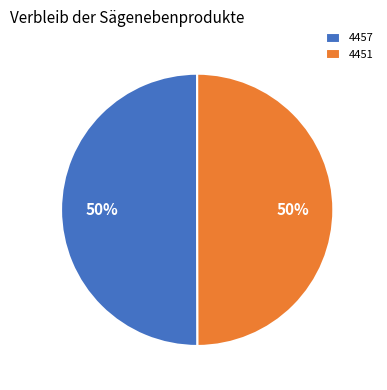

Combined, do 4457 and 4451 account for over 50%?

Yes